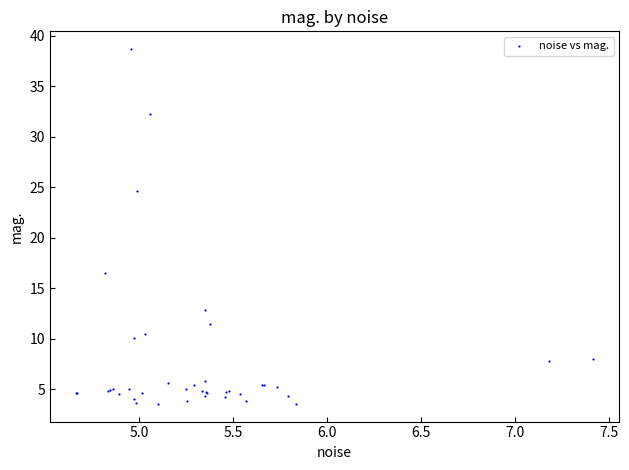

What Y value in the scatter plot is closest to 21?

24.7